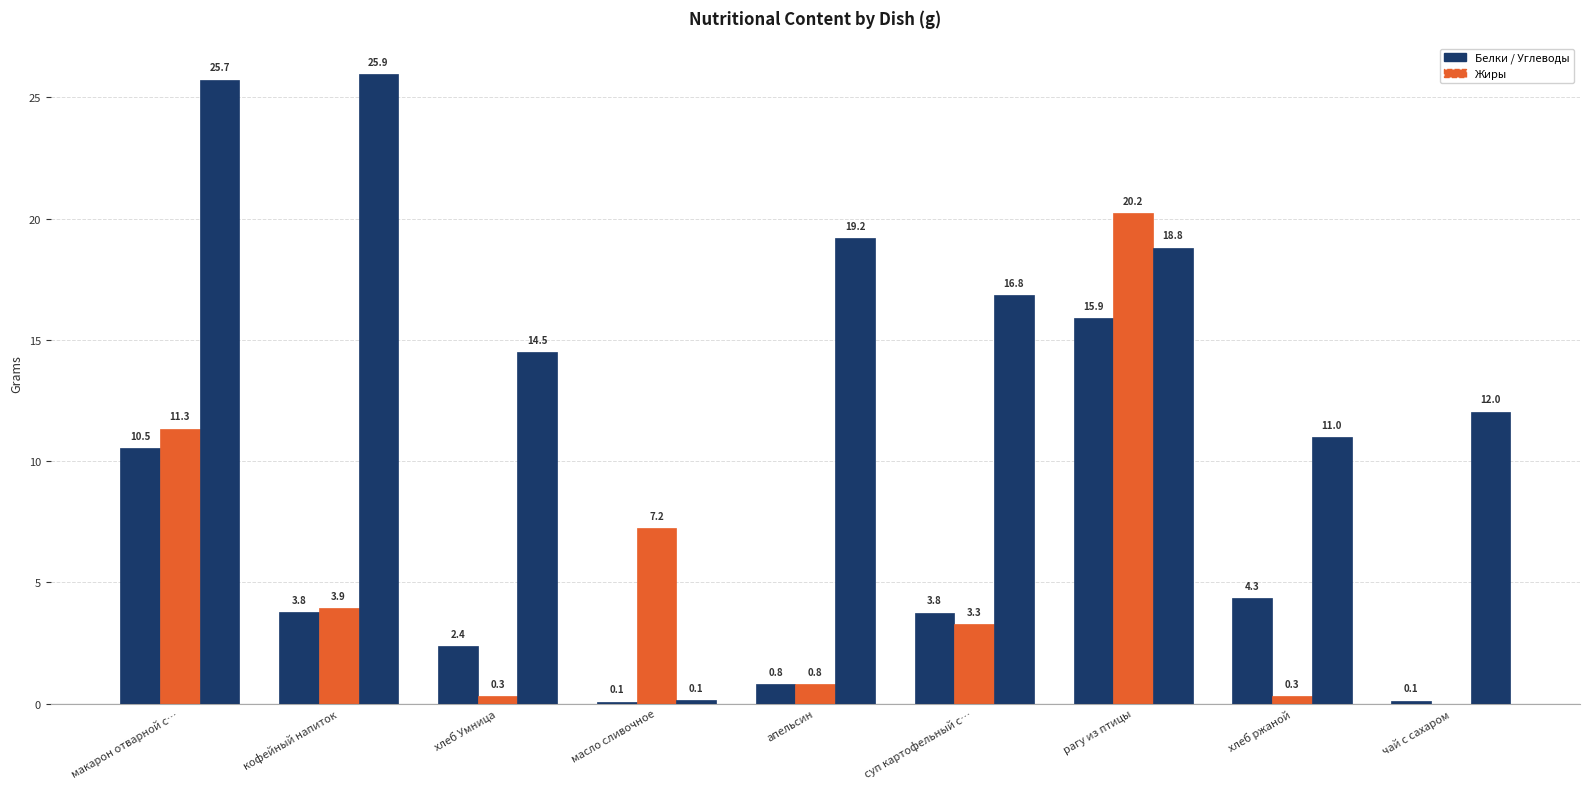

Count the number of data series in this chart.

3